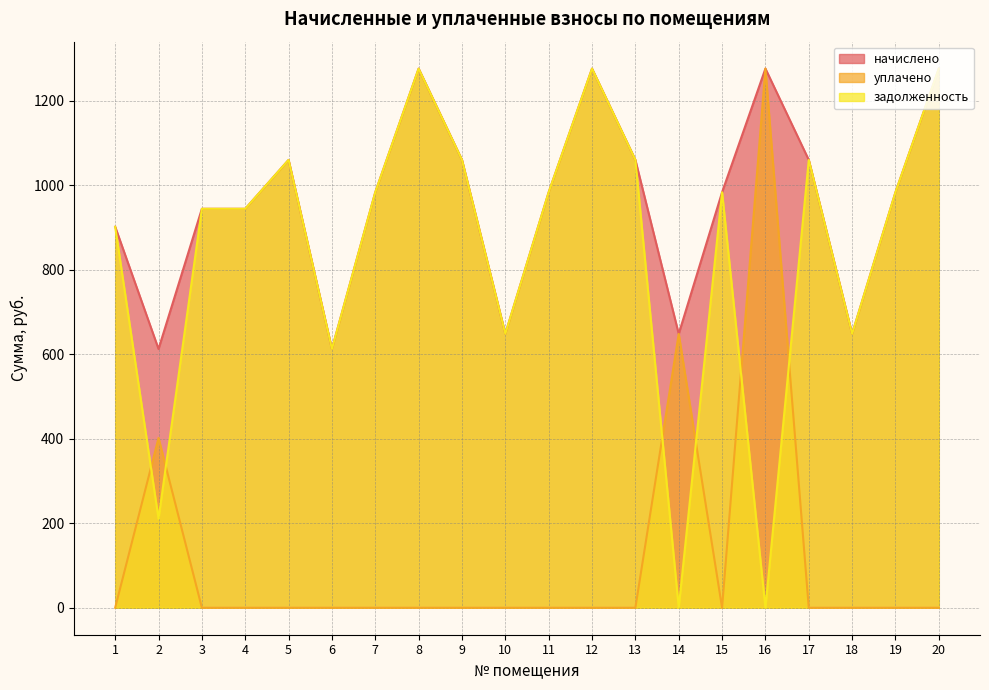

Is it true that задолженность equals 1059.7 at 13?

True